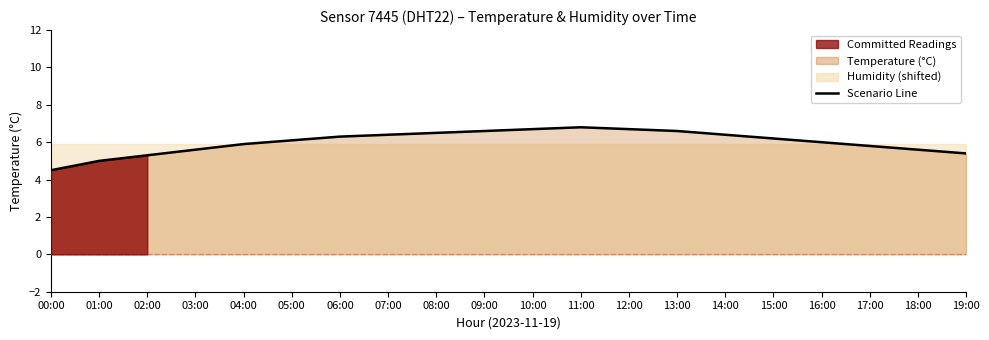

Approximately how many times larger is the value at 01:00 compared to 03:00?

0.9